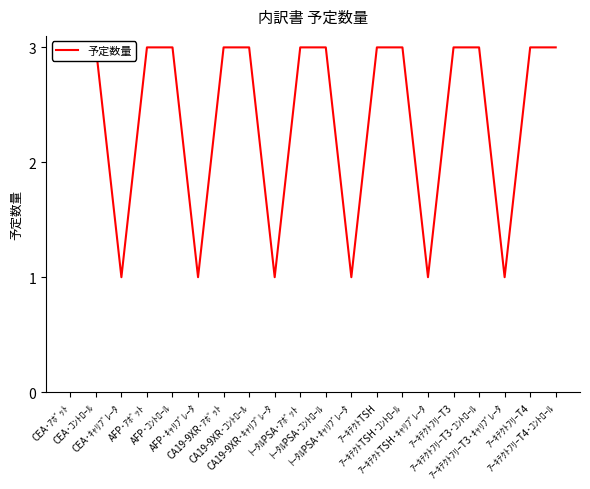

Reading left to right, transcribe all the data shown in this chart.

CEA･ｱﾎﾞｯﾄ=3	CEA･ｺﾝﾄﾛｰﾙ=3	CEA･ｷｬﾘﾌﾞﾚｰﾀ=1	AFP･ｱﾎﾞｯﾄ=3	AFP･ｺﾝﾄﾛｰﾙ=3	AFP･ｷｬﾘﾌﾞﾚｰﾀ=1	CA19-9XR･ｱﾎﾞｯﾄ=3	CA19-9XR･ｺﾝﾄﾛｰﾙ=3	CA19-9XR･ｷｬﾘﾌﾞﾚｰﾀ=1	ﾄｰﾀﾙPSA･ｱﾎﾞｯﾄ=3	ﾄｰﾀﾙPSA･ｺﾝﾄﾛｰﾙ=3	ﾄｰﾀﾙPSA･ｷｬﾘﾌﾞﾚｰﾀ=1	ｱｰｷﾃｸﾄTSH=3	ｱｰｷﾃｸﾄTSH･ｺﾝﾄﾛｰﾙ=3	ｱｰｷﾃｸﾄTSH･ｷｬﾘﾌﾞﾚｰﾀ=1	ｱｰｷﾃｸﾄﾌﾘｰT3=3	ｱｰｷﾃｸﾄﾌﾘｰT3･ｺﾝﾄﾛｰﾙ=3	ｱｰｷﾃｸﾄﾌﾘｰT3･ｷｬﾘﾌﾞﾚｰﾀ=1	ｱｰｷﾃｸﾄﾌﾘｰT4=3	ｱｰｷﾃｸﾄﾌﾘｰT4･ｺﾝﾄﾛｰﾙ=3